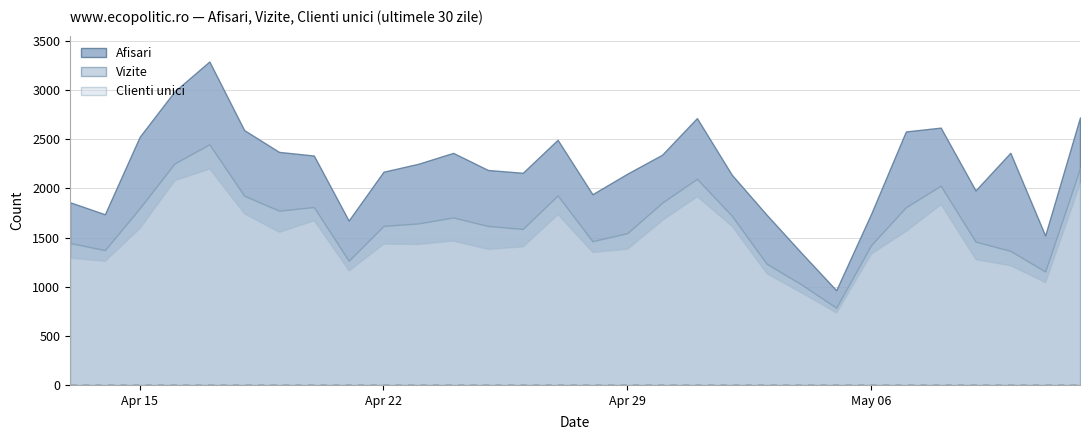

What is the spread (max minus min) of values at 2024.4.17?

1090